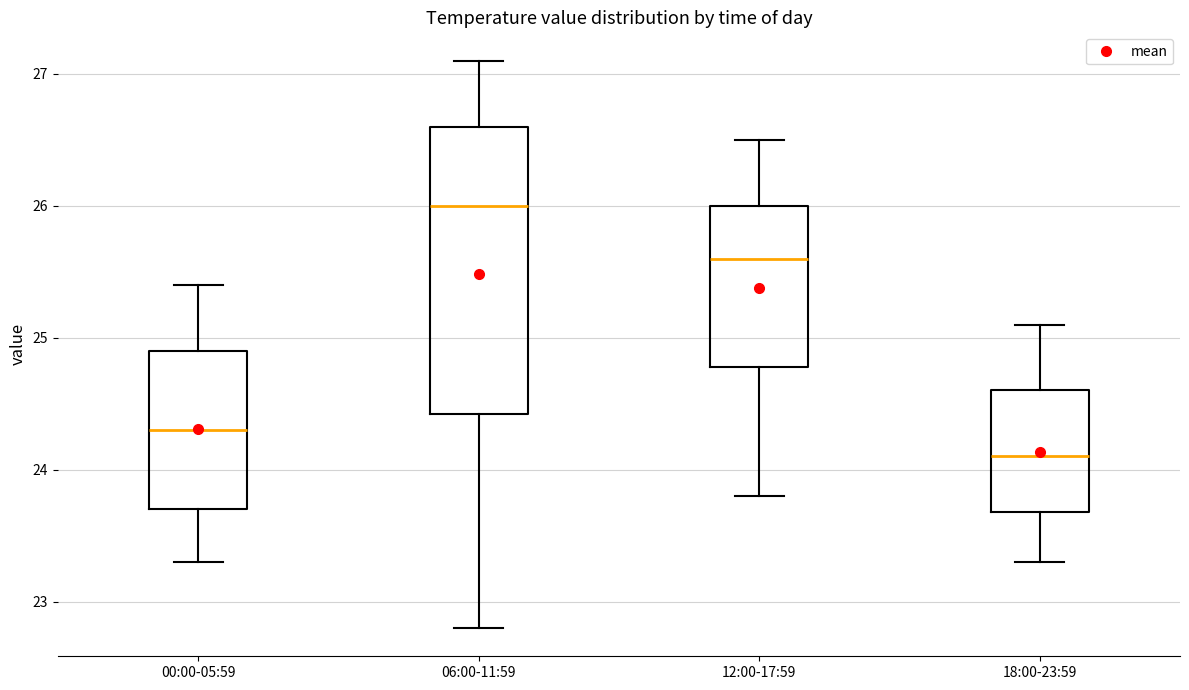

Reading left to right, transcribe this box plot: for each box, give where its median line is, the range the box spans, and where its two whiskers end, as read against the y-axis. The values are not printed on the chart, so give them approximately, as read against the axis.

00:00-05:59: median 24.3, box 23.7 to 24.9, whiskers 23.3 to 25.4
06:00-11:59: median 26.0, box 24.4 to 26.6, whiskers 22.8 to 27.1
12:00-17:59: median 25.6, box 24.8 to 26.0, whiskers 23.8 to 26.5
18:00-23:59: median 24.1, box 23.7 to 24.6, whiskers 23.3 to 25.1